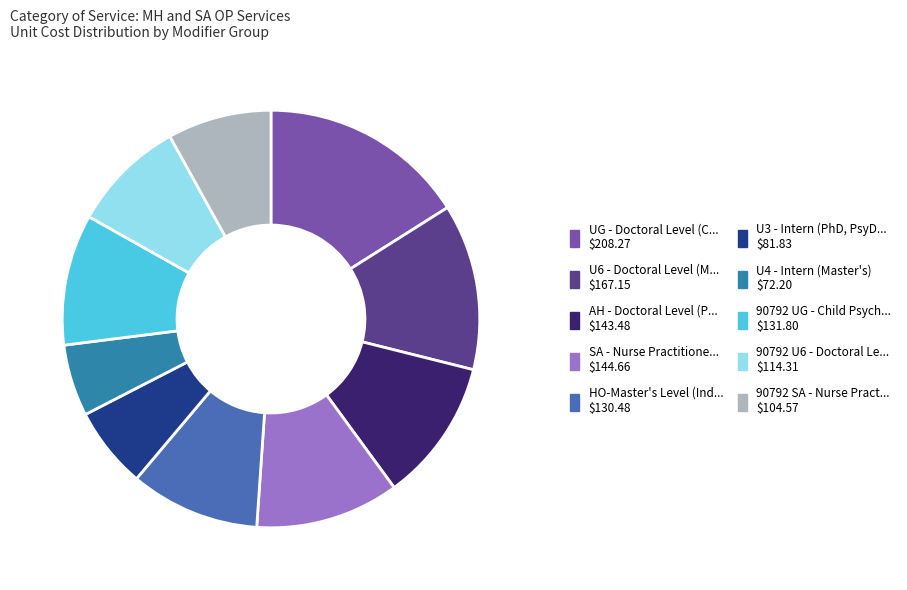

Is there any slice that represents more than half of the pie?

No